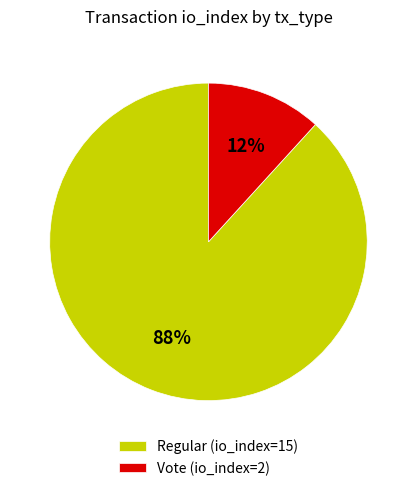

Rank the categories by value from highest to lowest.

Regular (io_index=15), Vote (io_index=2)